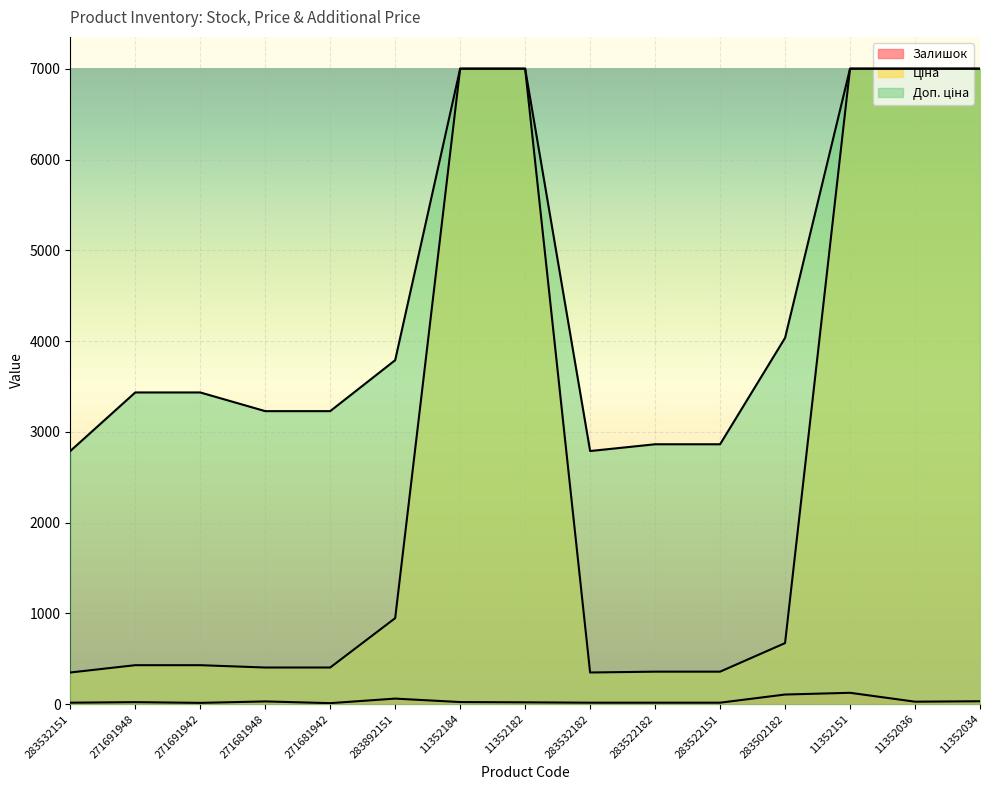

Rank the series at 271681948 from highest to lowest value.

Доп. ціна, Ціна, Залишок